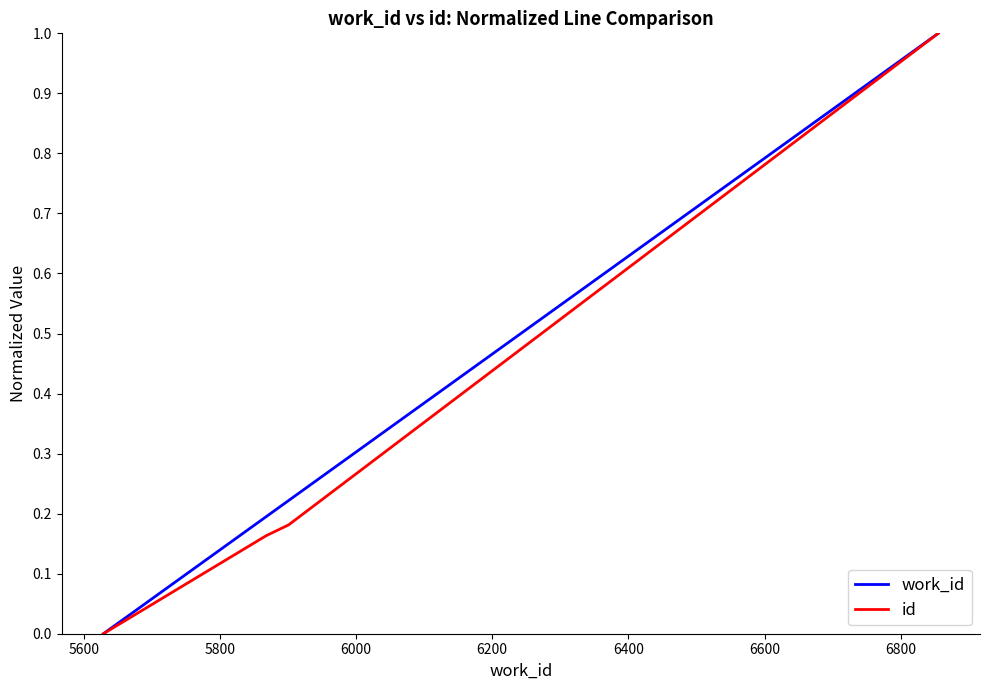

Does the chart display data point markers on the line(s)?

No